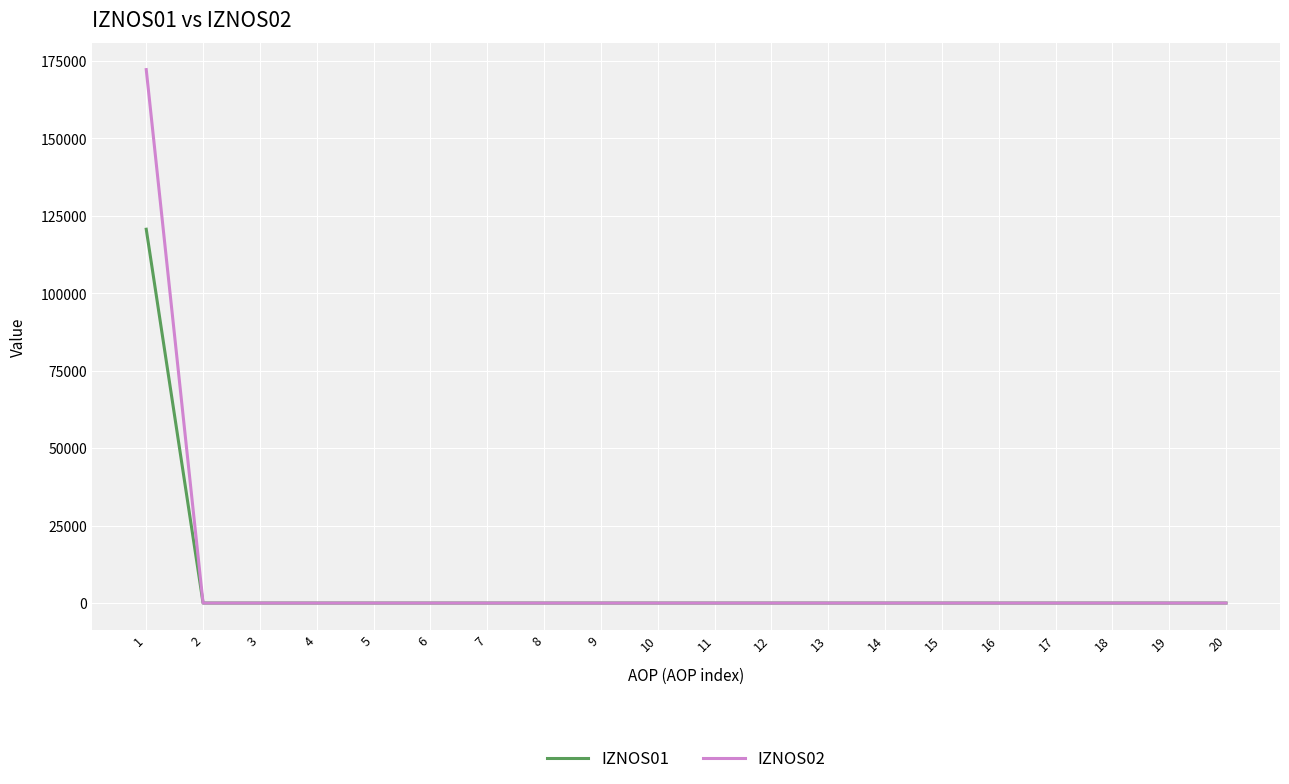

Which series has the largest total across all categories?

IZNOS02